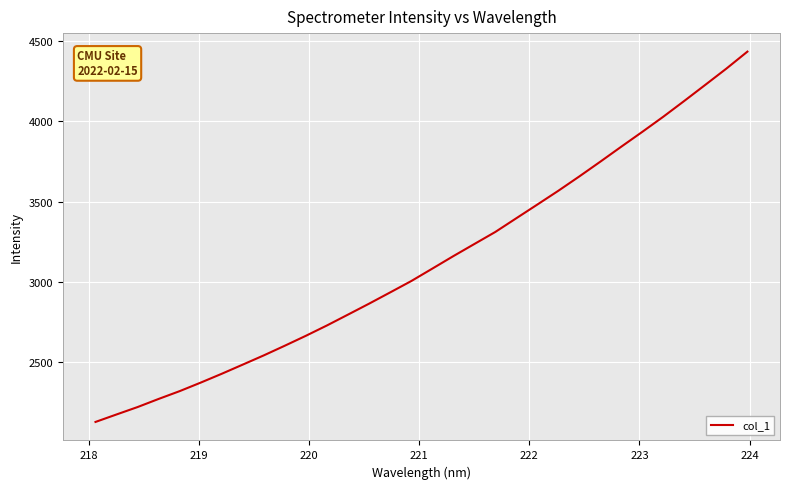

What is the difference between the maximum and minimum values?

2309.3